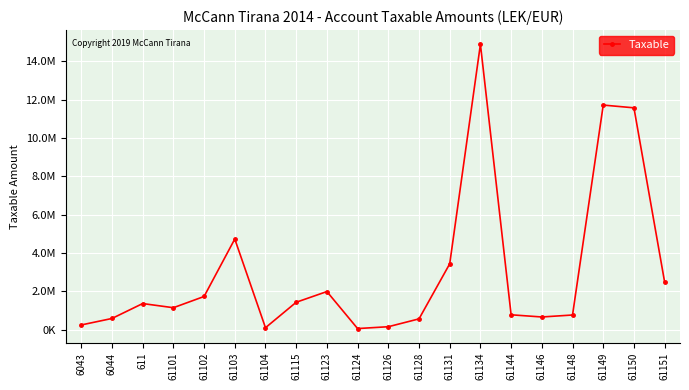

Which label corresponds to the largest value in the chart?

61134